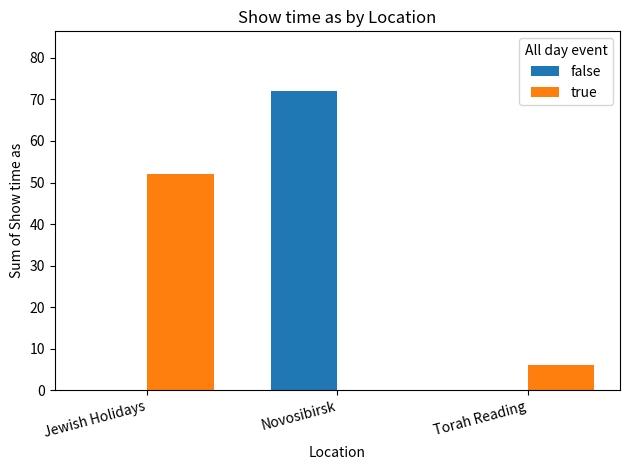

What is the sum of the true values at Torah Reading and Jewish Holidays?

58